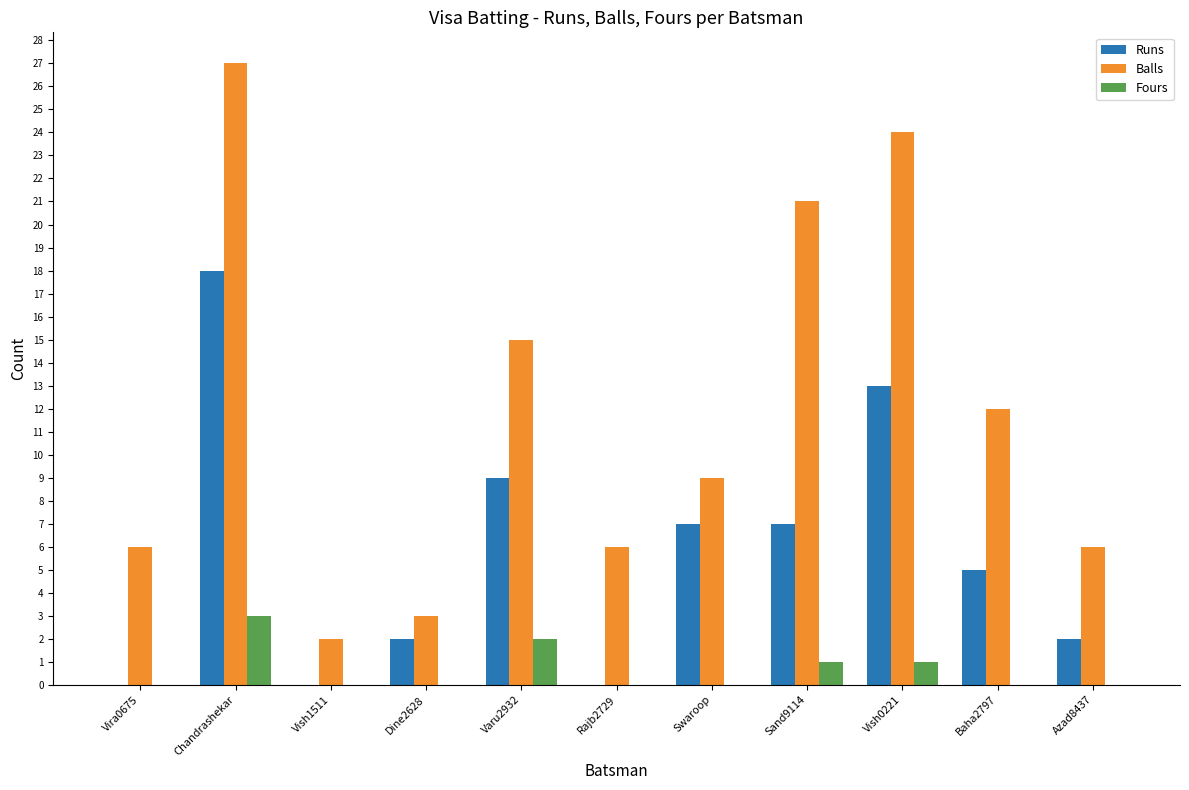

What is the maximum value shown in the chart?

27